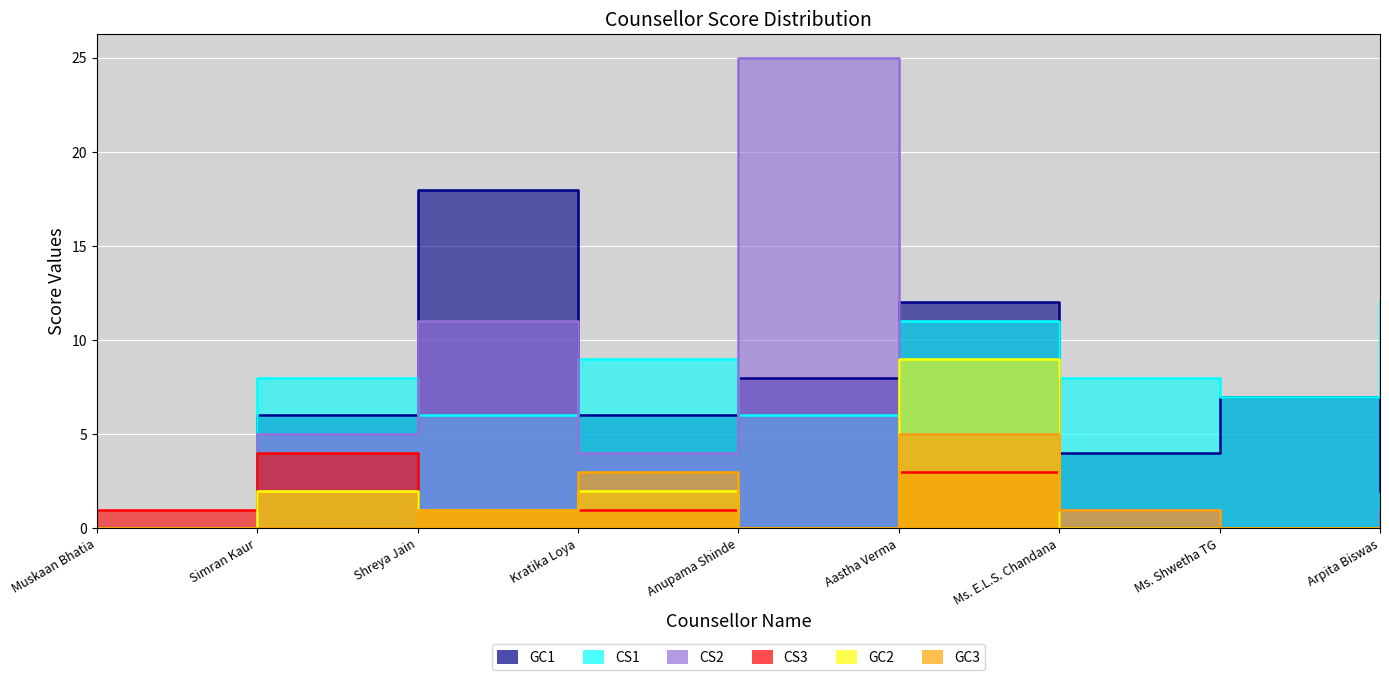

Reading left to right, what are all the values shown in this chart?

GC1: 0	6	18	6	8	12	4	7	2
CS1: 0	8	6	9	6	11	8	7	12
CS2: 0	5	11	4	25	5	1	0	1
CS3: 1	4	1	1	0	3	0	0	0
GC2: 0	2	1	2	0	9	0	0	0
GC3: 0	0	1	3	0	5	1	0	0